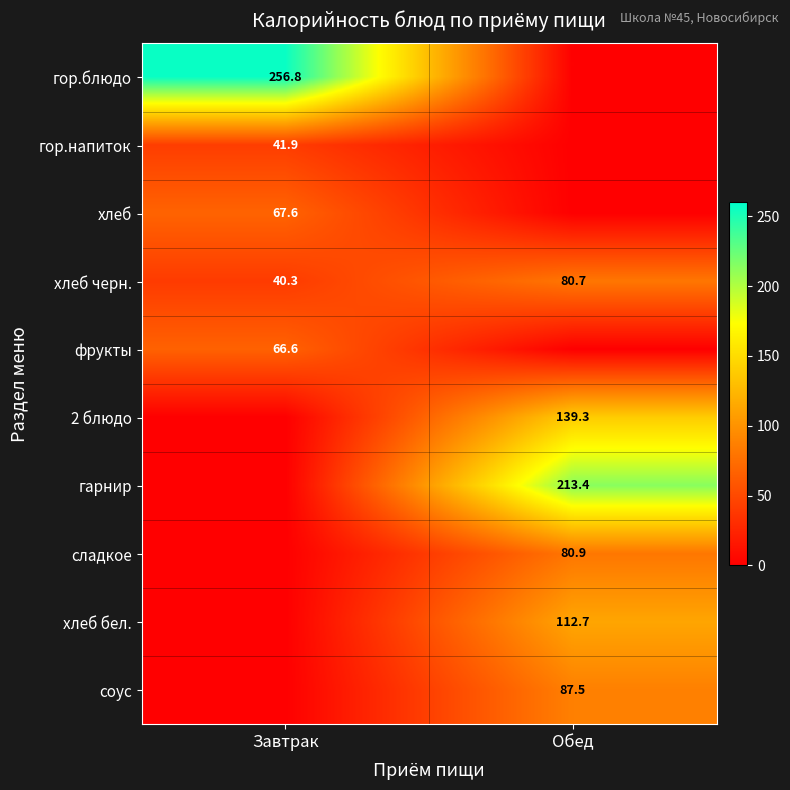

Is the value of гарнир at Обед greater than the value of фрукты at Завтрак?

Yes